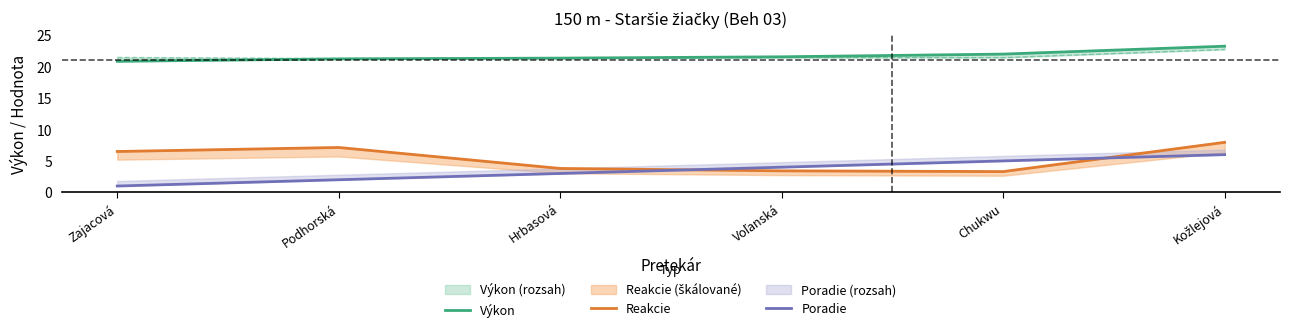

Rank the categories by Výkon value from highest to lowest.

Kožlejová, Chukwu, Voľanská, Hrbasová, Podhorská, Zajacová